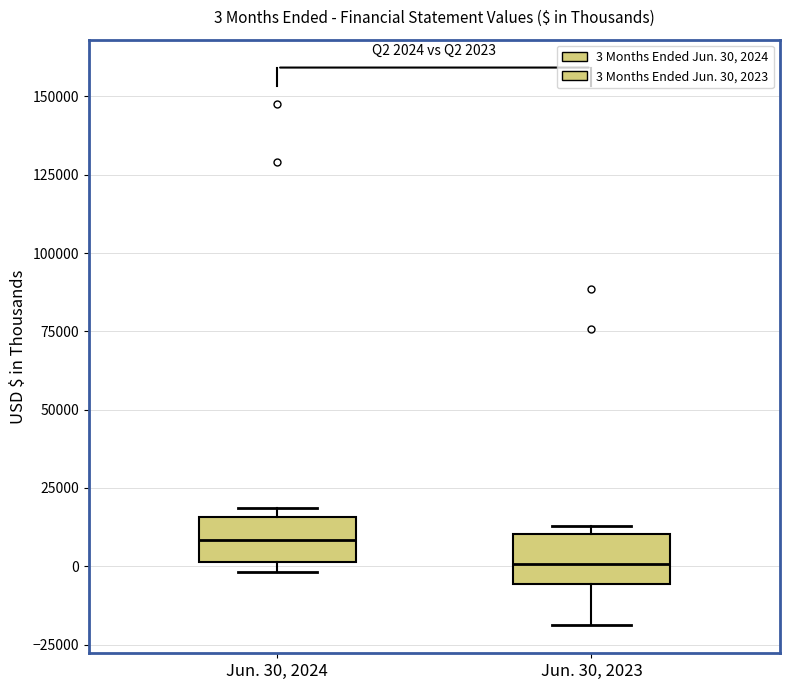

Which box's median line is the highest?

Jun. 30, 2024